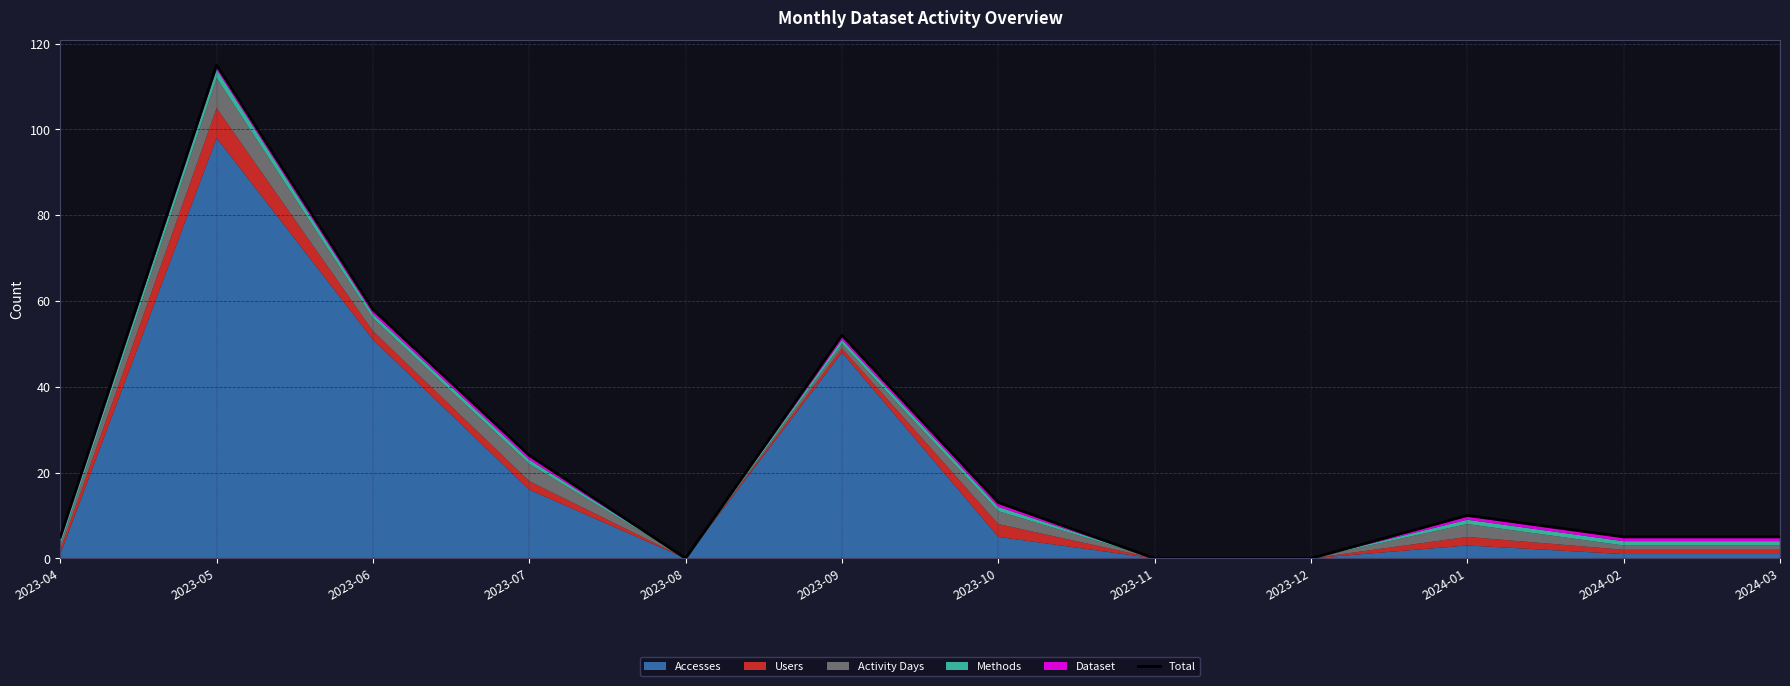

Approximately how many times larger is the value at 2024-01 compared to 2023-04?

2.0